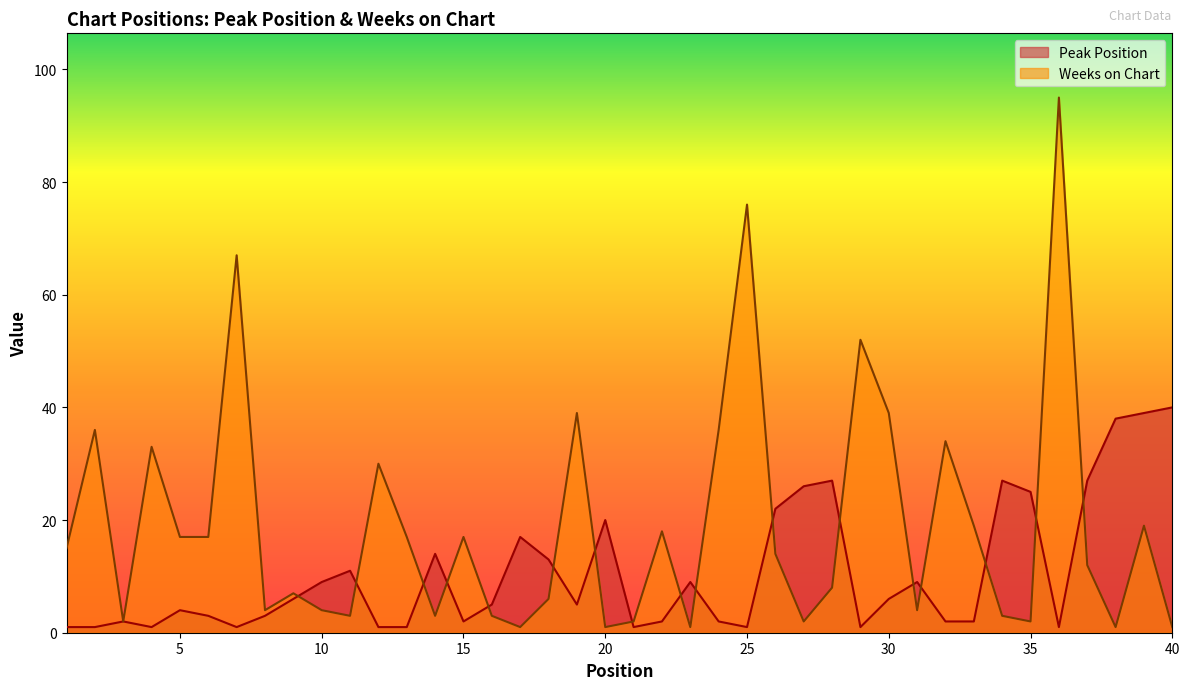

The Peak Position series shows 1 at 5. True or false?

False